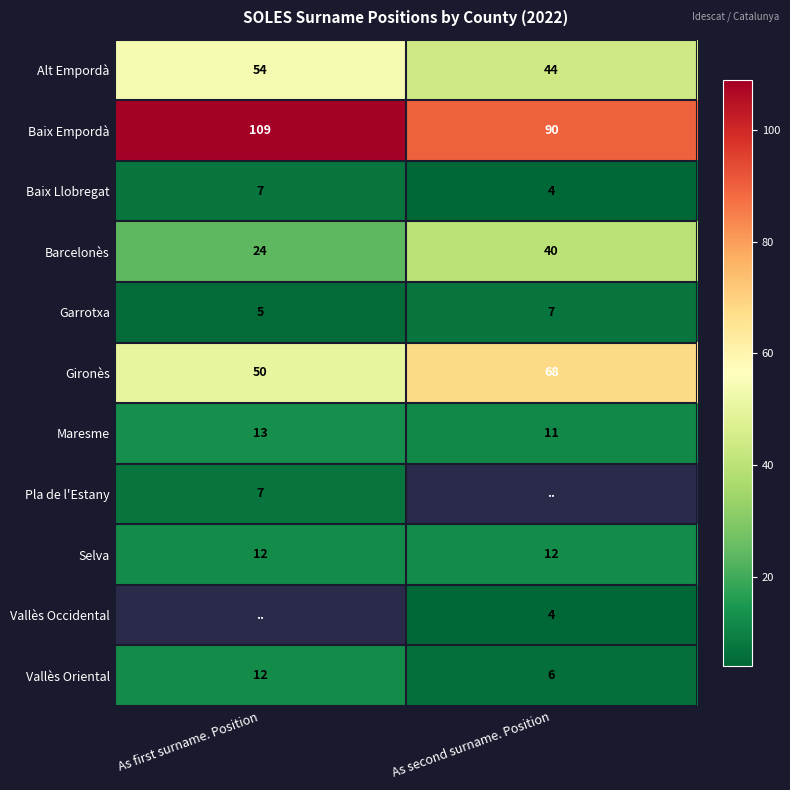

What is the maximum value shown in the chart?

109.0